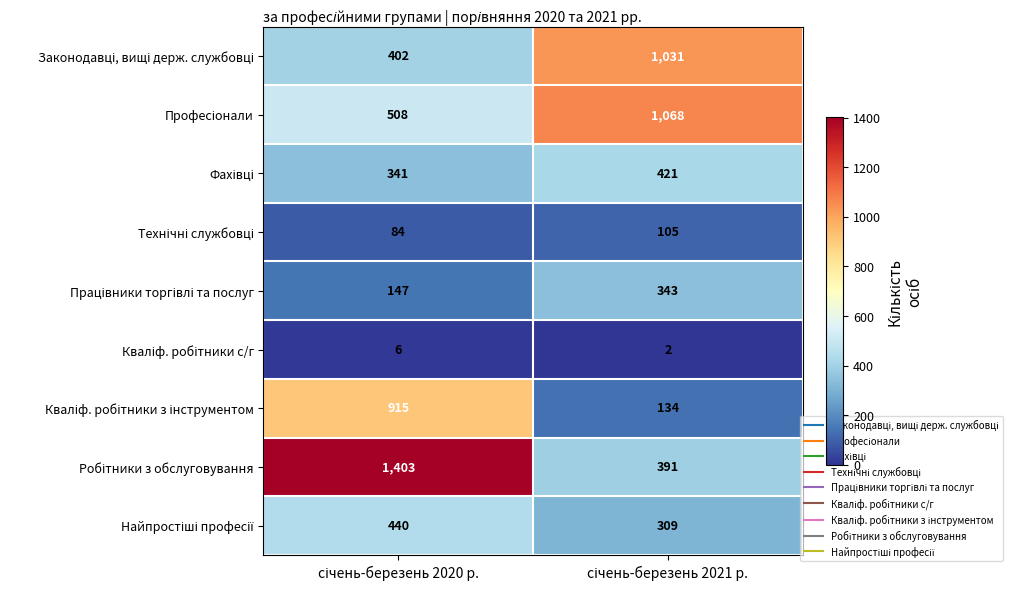

What is the maximum value shown in the chart?

1403